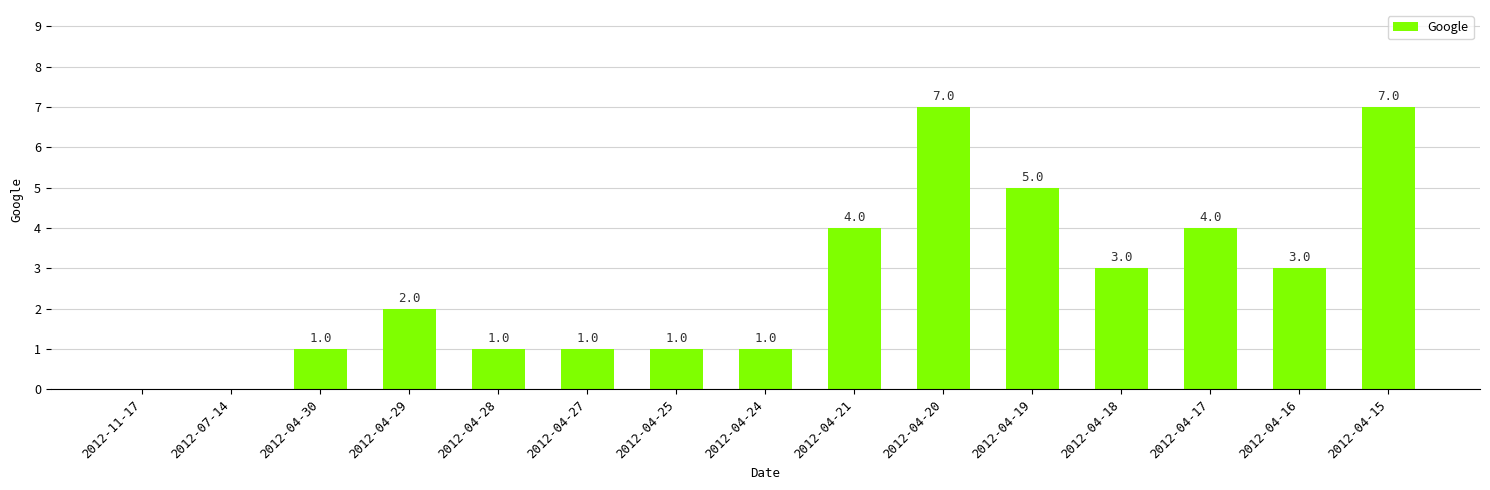

What value does the data have at 2012-04-19?

5